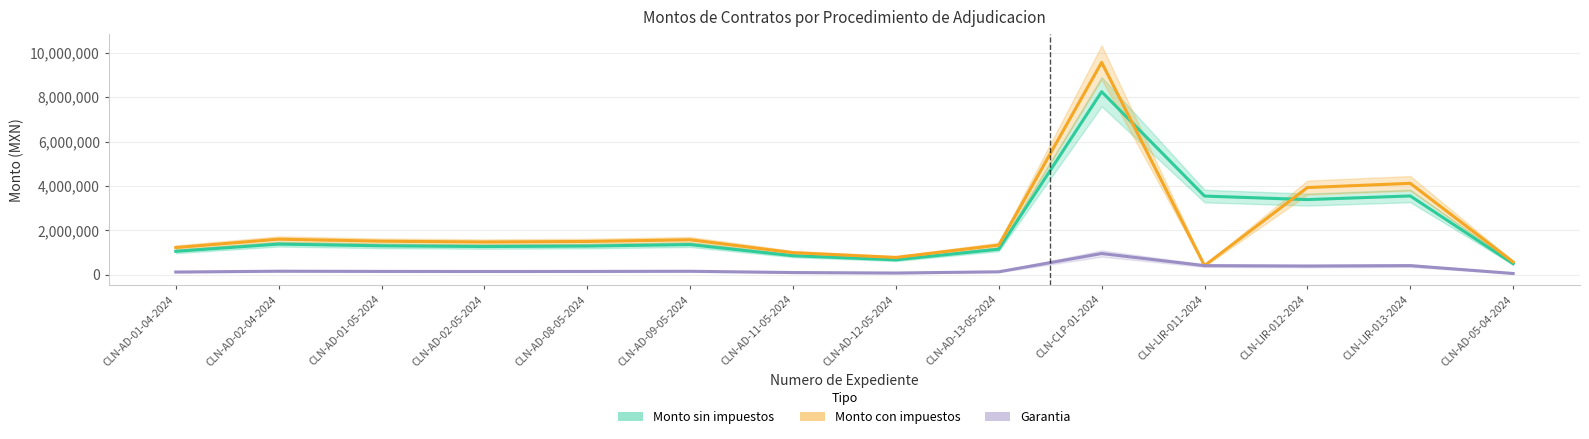

Is it true that Garantia equals 99516.0 at CLN-AD-11-05-2024?

True